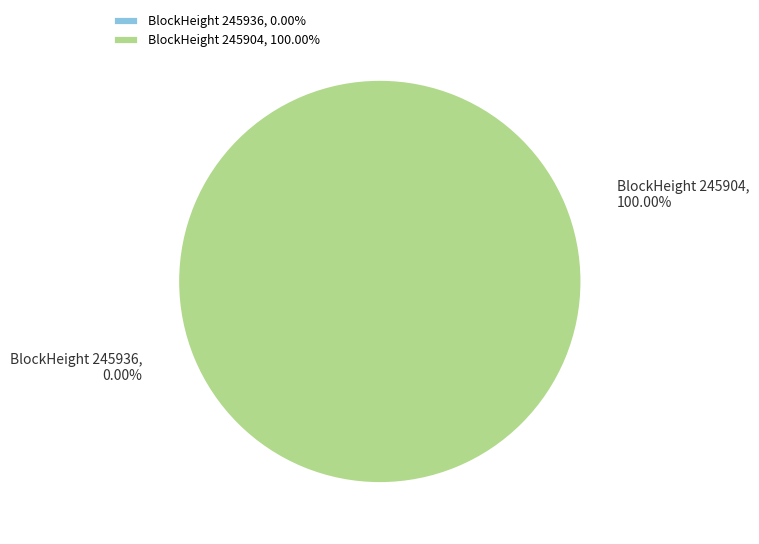

Between 245936 and 245904, which is larger?

245904